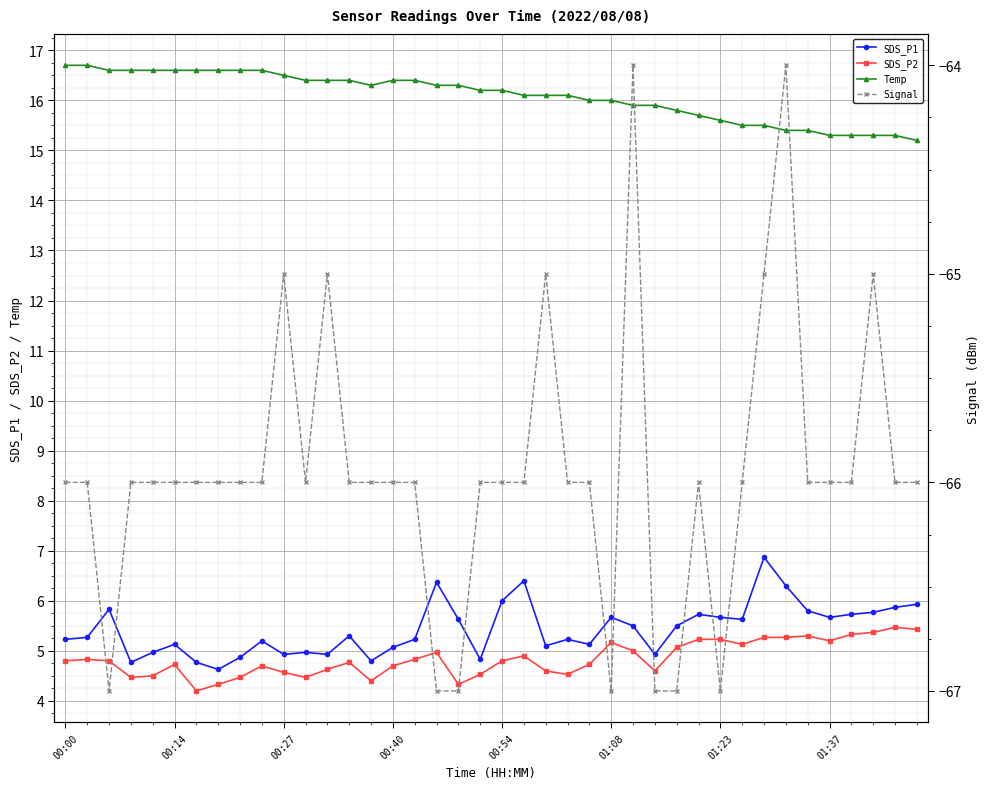

True or false: SDS_P1 has more than 1 interior local peaks.

True